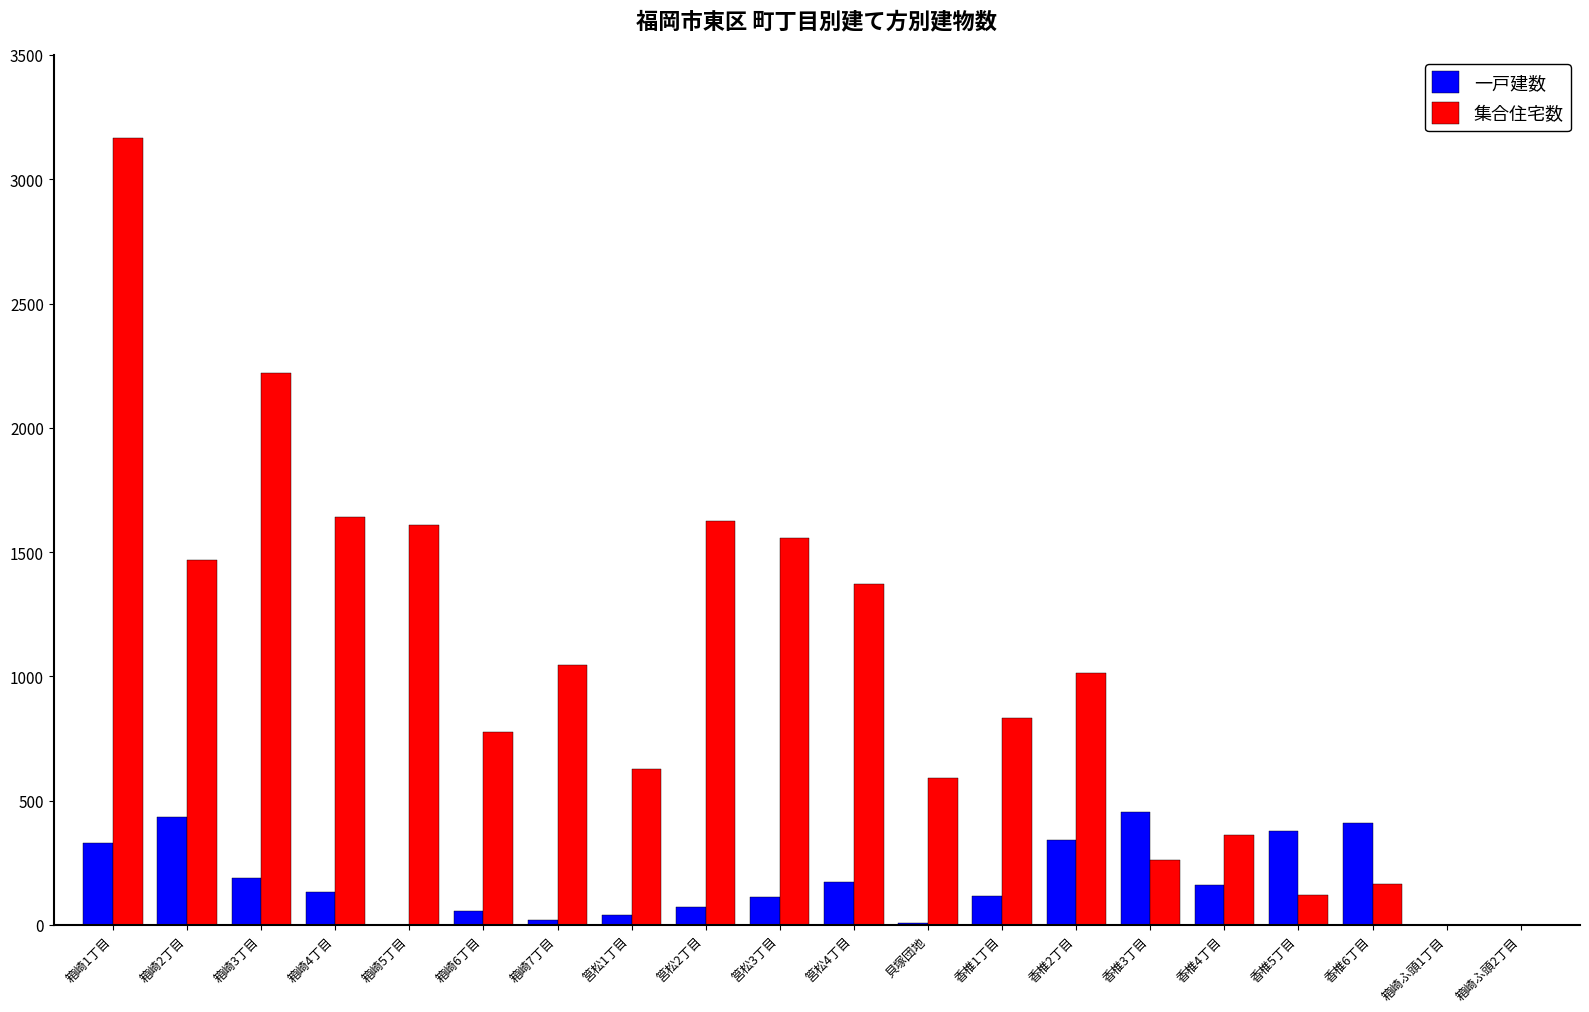

Which series changed the most between 箱崎1丁目 and 香椎3丁目?

集合住宅数